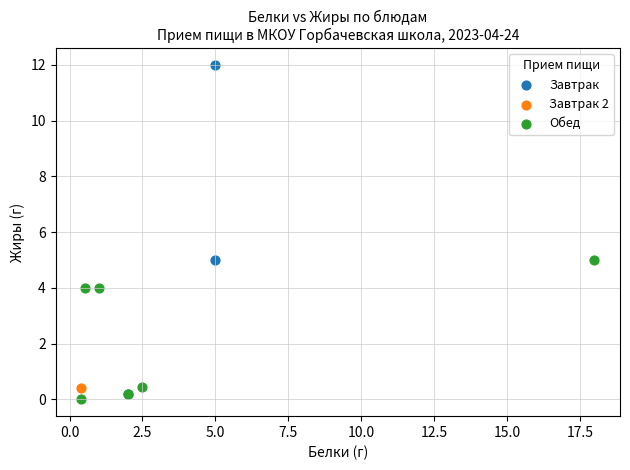

What are all the series names shown in the legend?

Завтрак, Завтрак 2, Обед